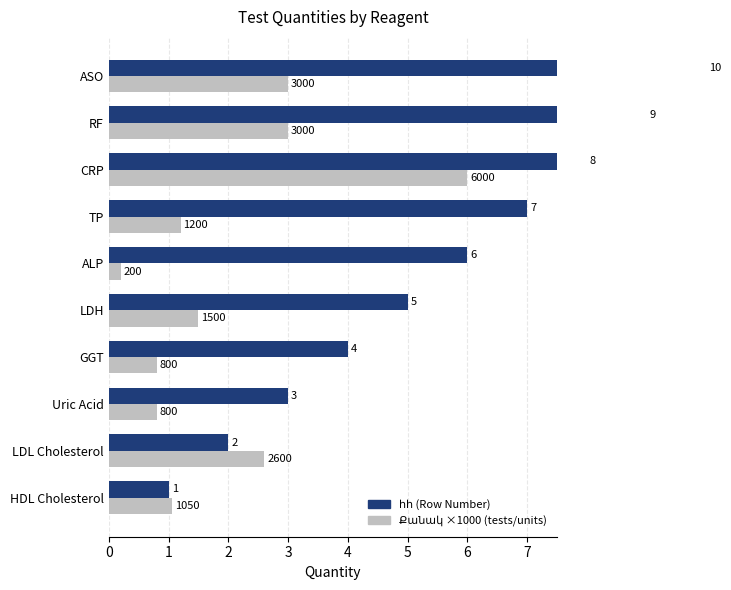

Which series has the largest total across all categories?

հհ (Row Number)